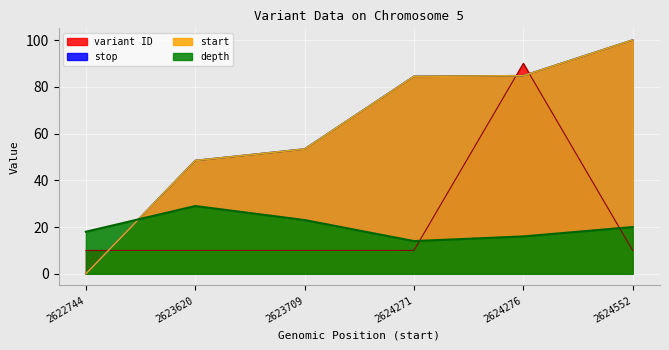

What is the value of the start point at the 6th from the left?

100.0